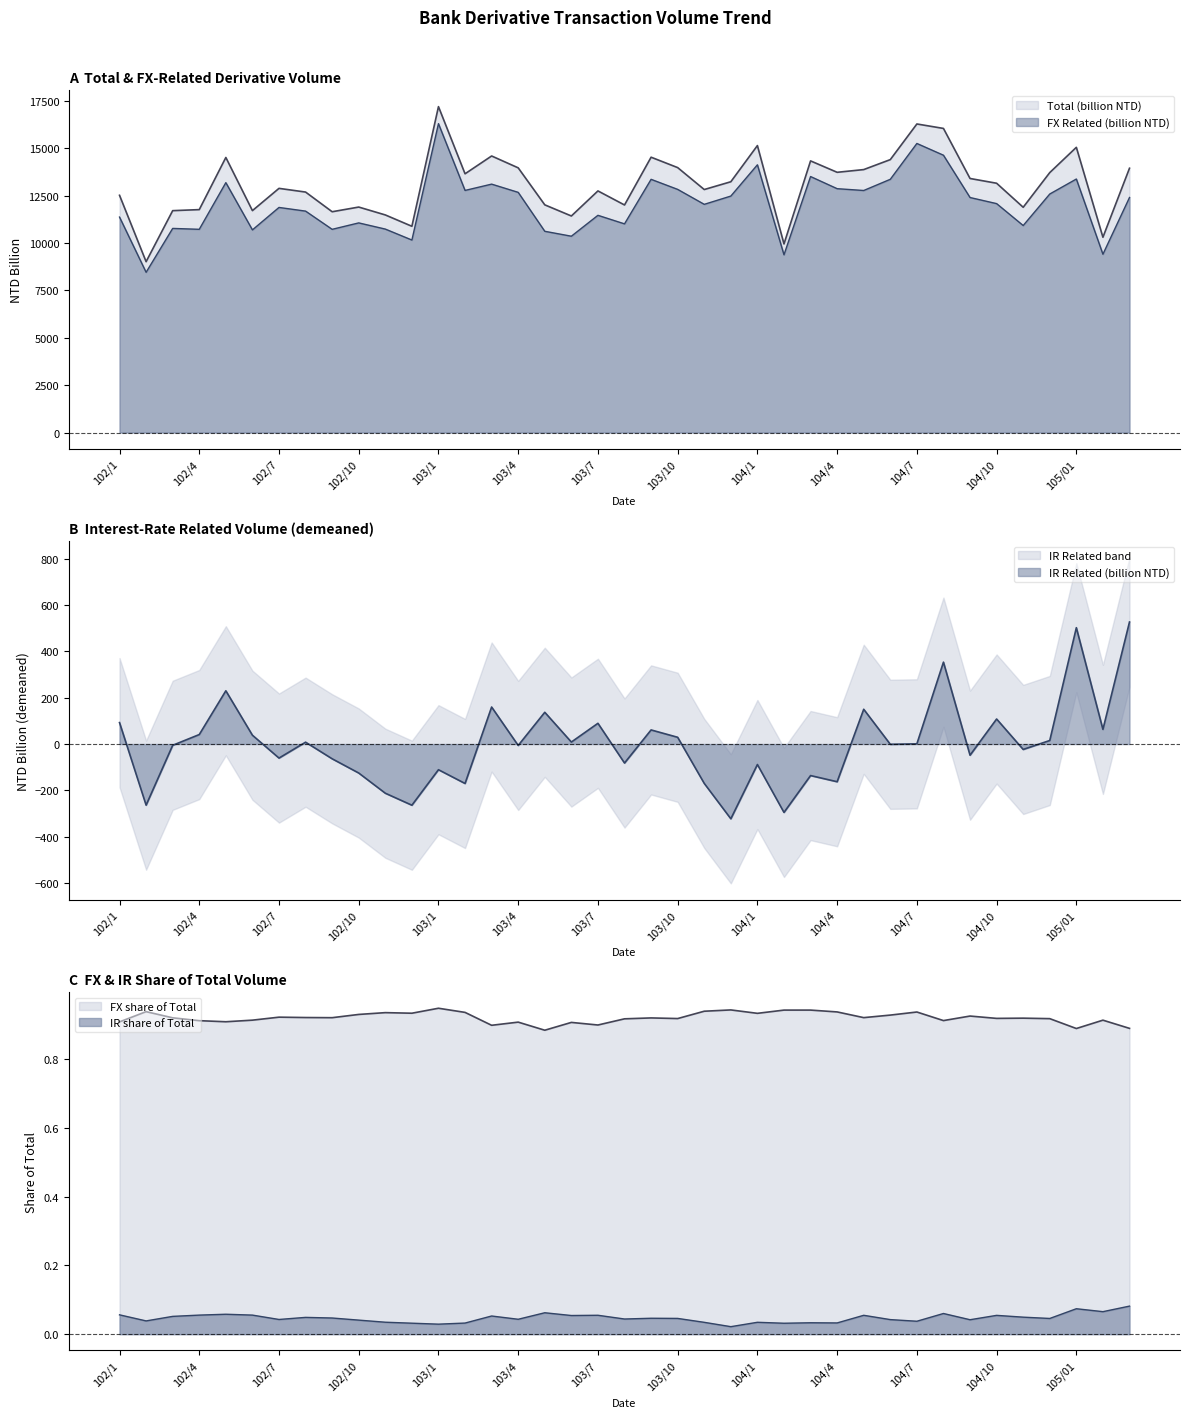

What is the label of the 12th point from the right?

104/4